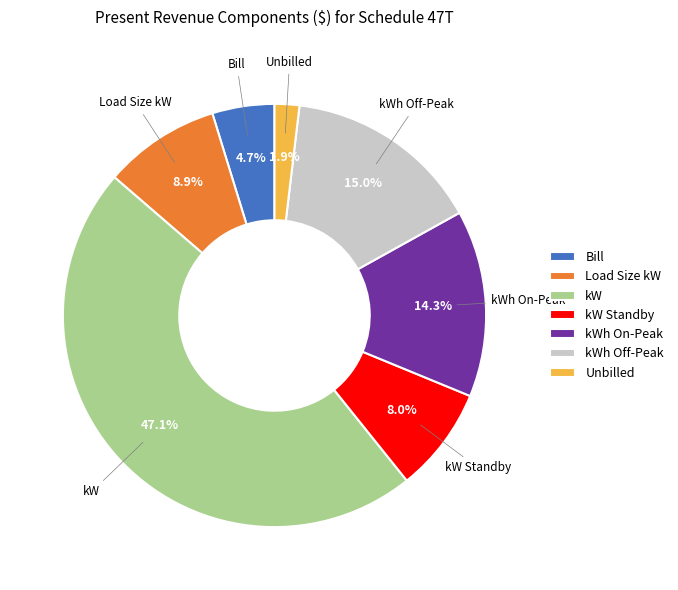

To the nearest percent, what is the average slice percentage?

14%